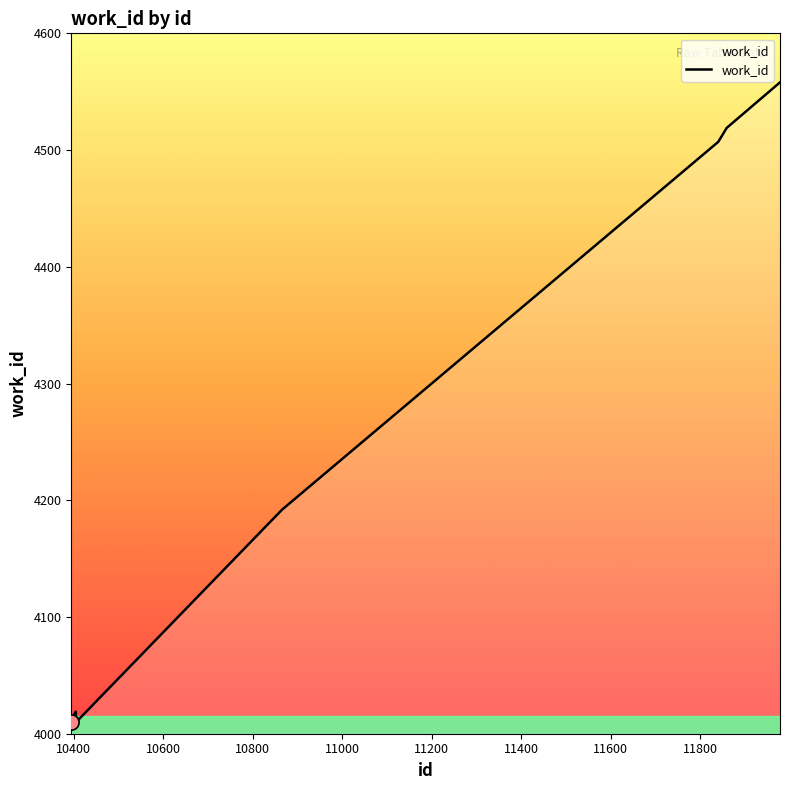

What is the smallest value displayed?

4010